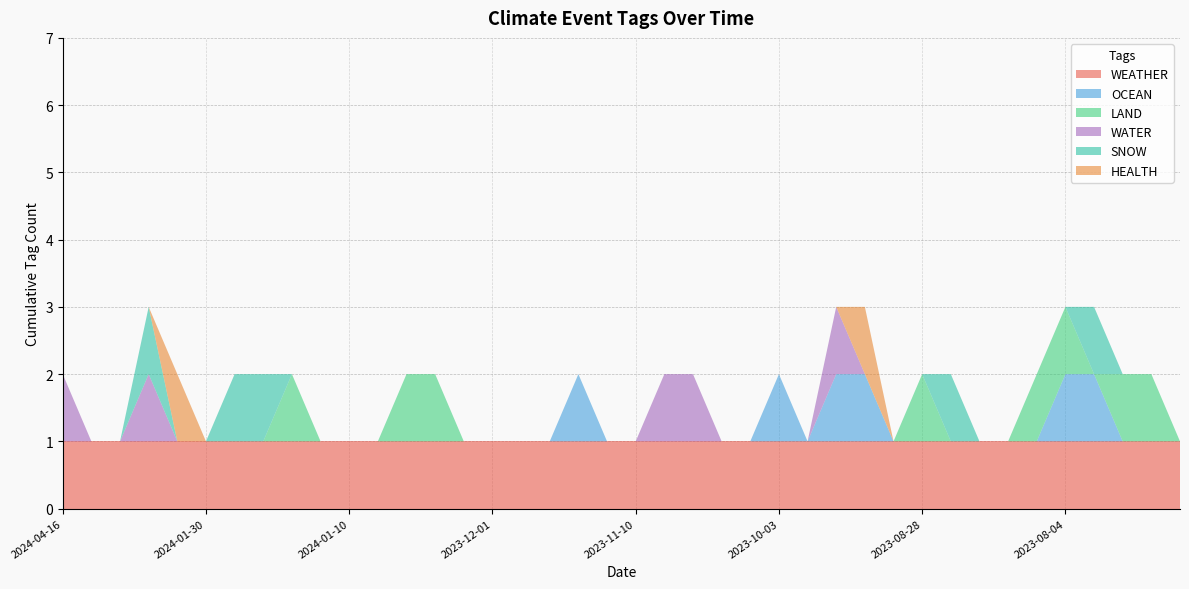

Reading left to right, list all the values displayed in this chart.

WEATHER: 2024-04-16=1	2024-04-09=1	2024-04-09=1	2024-03-27=1	2024-02-08=1	2024-01-30=1	2024-01-27=1	2024-01-25=1	2024-01-16=1	2024-01-16=1	2024-01-10=1	2024-01-08=1	2023-12-18=1	2023-12-13=1	2023-12-05=1	2023-12-01=1	2023-11-27=1	2023-11-27=1	2023-11-21=1	2023-11-13=1	2023-11-10=1	2023-10-29=1	2023-10-08=1	2023-10-03=1	2023-10-03=1	2023-10-03=1	2023-10-03=1	2023-09-26=1	2023-09-20=1	2023-08-28=1	2023-08-28=1	2023-08-23=1	2023-08-16=1	2023-08-13=1	2023-08-07=1	2023-08-04=1	2023-08-02=1	2023-07-20=1	2023-07-19=1	2023-07-19=1
OCEAN: 2024-04-16=0	2024-04-09=0	2024-04-09=0	2024-03-27=0	2024-02-08=0	2024-01-30=0	2024-01-27=0	2024-01-25=0	2024-01-16=0	2024-01-16=0	2024-01-10=0	2024-01-08=0	2023-12-18=0	2023-12-13=0	2023-12-05=0	2023-12-01=0	2023-11-27=0	2023-11-27=0	2023-11-21=1	2023-11-13=0	2023-11-10=0	2023-10-29=0	2023-10-08=0	2023-10-03=0	2023-10-03=0	2023-10-03=1	2023-10-03=0	2023-09-26=1	2023-09-20=1	2023-08-28=0	2023-08-28=0	2023-08-23=0	2023-08-16=0	2023-08-13=0	2023-08-07=0	2023-08-04=1	2023-08-02=1	2023-07-20=0	2023-07-19=0	2023-07-19=0
LAND: 2024-04-16=0	2024-04-09=0	2024-04-09=0	2024-03-27=0	2024-02-08=0	2024-01-30=0	2024-01-27=0	2024-01-25=0	2024-01-16=1	2024-01-16=0	2024-01-10=0	2024-01-08=0	2023-12-18=1	2023-12-13=1	2023-12-05=0	2023-12-01=0	2023-11-27=0	2023-11-27=0	2023-11-21=0	2023-11-13=0	2023-11-10=0	2023-10-29=0	2023-10-08=0	2023-10-03=0	2023-10-03=0	2023-10-03=0	2023-10-03=0	2023-09-26=0	2023-09-20=0	2023-08-28=0	2023-08-28=1	2023-08-23=0	2023-08-16=0	2023-08-13=0	2023-08-07=1	2023-08-04=1	2023-08-02=0	2023-07-20=1	2023-07-19=1	2023-07-19=0
WATER: 2024-04-16=1	2024-04-09=0	2024-04-09=0	2024-03-27=1	2024-02-08=0	2024-01-30=0	2024-01-27=0	2024-01-25=0	2024-01-16=0	2024-01-16=0	2024-01-10=0	2024-01-08=0	2023-12-18=0	2023-12-13=0	2023-12-05=0	2023-12-01=0	2023-11-27=0	2023-11-27=0	2023-11-21=0	2023-11-13=0	2023-11-10=0	2023-10-29=1	2023-10-08=1	2023-10-03=0	2023-10-03=0	2023-10-03=0	2023-10-03=0	2023-09-26=1	2023-09-20=0	2023-08-28=0	2023-08-28=0	2023-08-23=0	2023-08-16=0	2023-08-13=0	2023-08-07=0	2023-08-04=0	2023-08-02=0	2023-07-20=0	2023-07-19=0	2023-07-19=0
SNOW: 2024-04-16=0	2024-04-09=0	2024-04-09=0	2024-03-27=1	2024-02-08=0	2024-01-30=0	2024-01-27=1	2024-01-25=1	2024-01-16=0	2024-01-16=0	2024-01-10=0	2024-01-08=0	2023-12-18=0	2023-12-13=0	2023-12-05=0	2023-12-01=0	2023-11-27=0	2023-11-27=0	2023-11-21=0	2023-11-13=0	2023-11-10=0	2023-10-29=0	2023-10-08=0	2023-10-03=0	2023-10-03=0	2023-10-03=0	2023-10-03=0	2023-09-26=0	2023-09-20=0	2023-08-28=0	2023-08-28=0	2023-08-23=1	2023-08-16=0	2023-08-13=0	2023-08-07=0	2023-08-04=0	2023-08-02=1	2023-07-20=0	2023-07-19=0	2023-07-19=0
HEALTH: 2024-04-16=0	2024-04-09=0	2024-04-09=0	2024-03-27=0	2024-02-08=1	2024-01-30=0	2024-01-27=0	2024-01-25=0	2024-01-16=0	2024-01-16=0	2024-01-10=0	2024-01-08=0	2023-12-18=0	2023-12-13=0	2023-12-05=0	2023-12-01=0	2023-11-27=0	2023-11-27=0	2023-11-21=0	2023-11-13=0	2023-11-10=0	2023-10-29=0	2023-10-08=0	2023-10-03=0	2023-10-03=0	2023-10-03=0	2023-10-03=0	2023-09-26=0	2023-09-20=1	2023-08-28=0	2023-08-28=0	2023-08-23=0	2023-08-16=0	2023-08-13=0	2023-08-07=0	2023-08-04=0	2023-08-02=0	2023-07-20=0	2023-07-19=0	2023-07-19=0